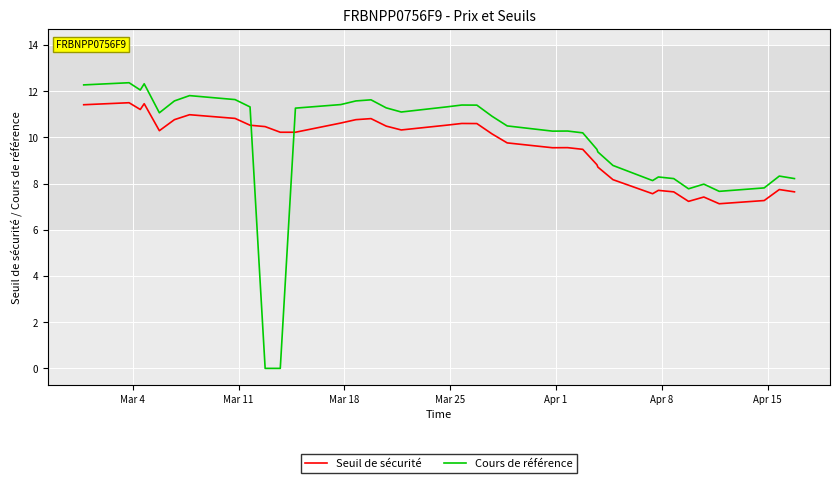

What is the difference between the maximum and minimum values in the Seuil de sécurité series?

4.4